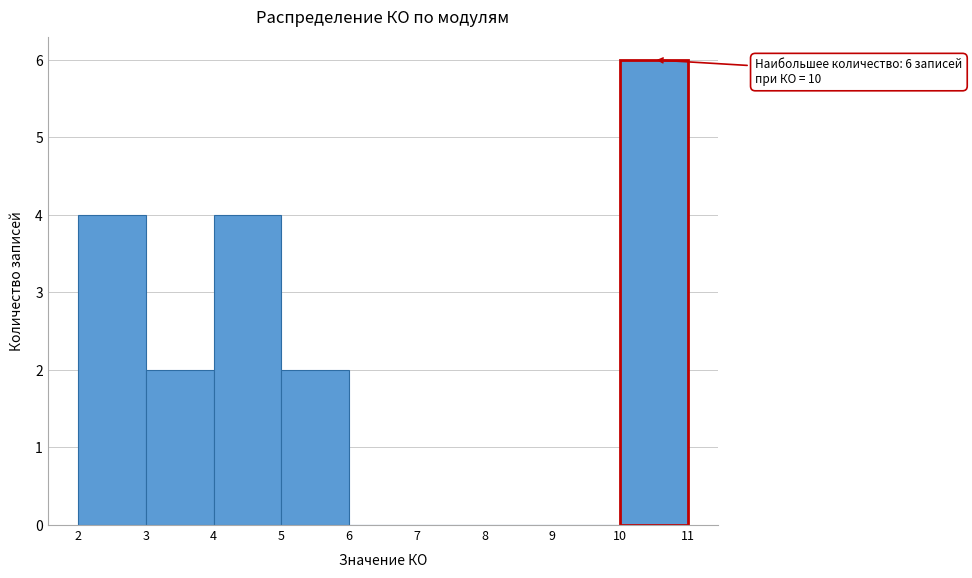

Reading left to right, transcribe all the data shown in this chart.

2=4	3=2	4=4	5=2	6=0	7=0	8=0	9=0	10=6